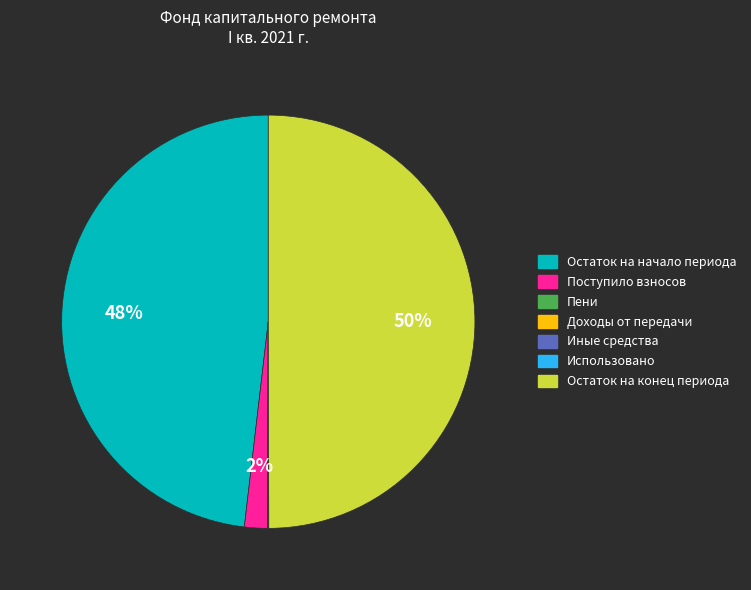

To the nearest percent, what is the average slice percentage?

14%